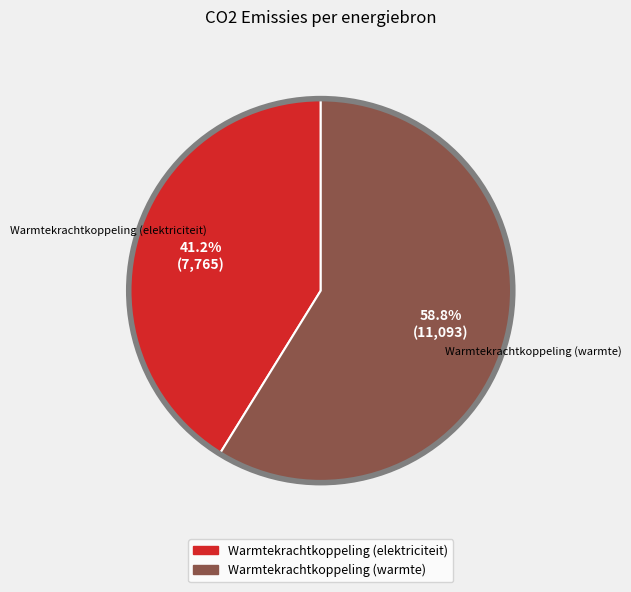

Is there a majority slice in this chart?

Yes